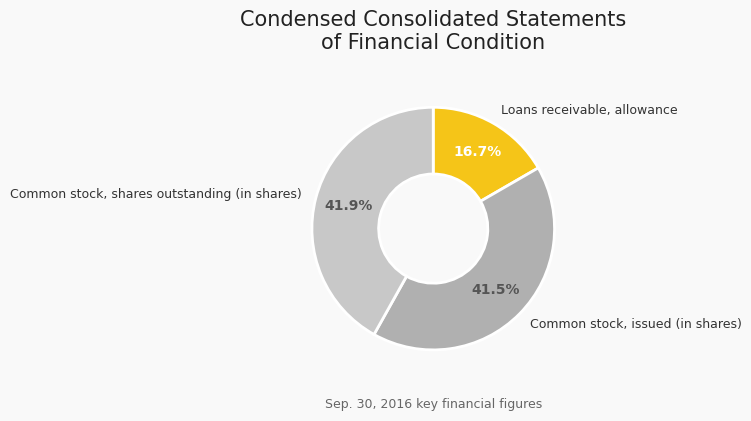

What is the ratio of the value at Common stock, shares outstanding (in shares) to the value at Common stock, issued (in shares)?

1.0